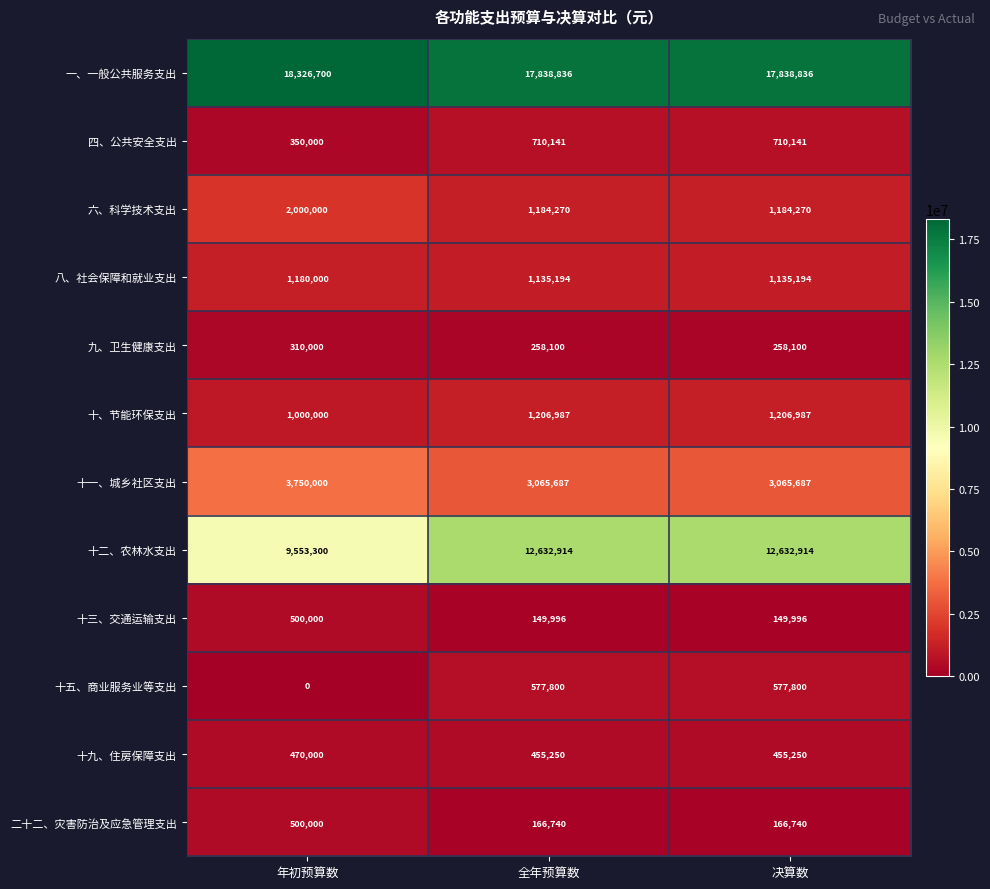

Rank the series at 决算数 from highest to lowest value.

一、一般公共服务支出, 十二、农林水支出, 十一、城乡社区支出, 十、节能环保支出, 六、科学技术支出, 八、社会保障和就业支出, 四、公共安全支出, 十五、商业服务业等支出, 十九、住房保障支出, 九、卫生健康支出, 二十二、灾害防治及应急管理支出, 十三、交通运输支出